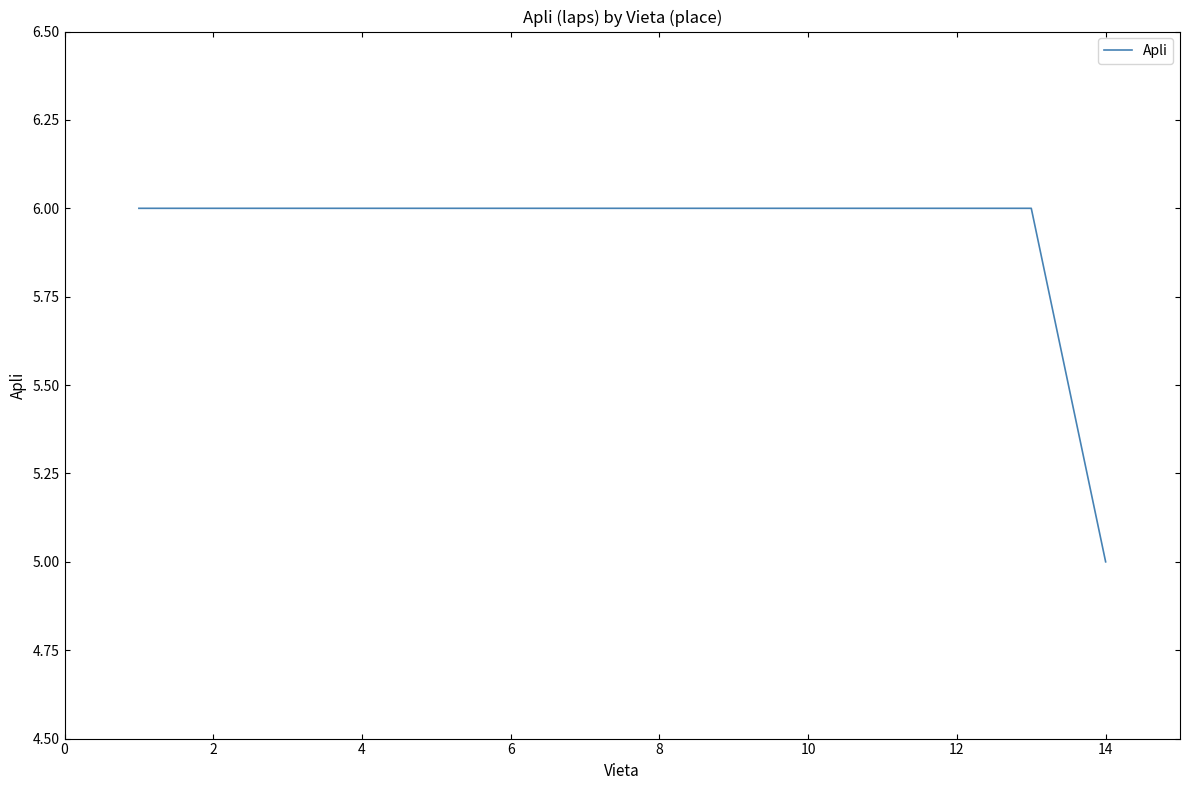

What is the smallest value displayed?

5